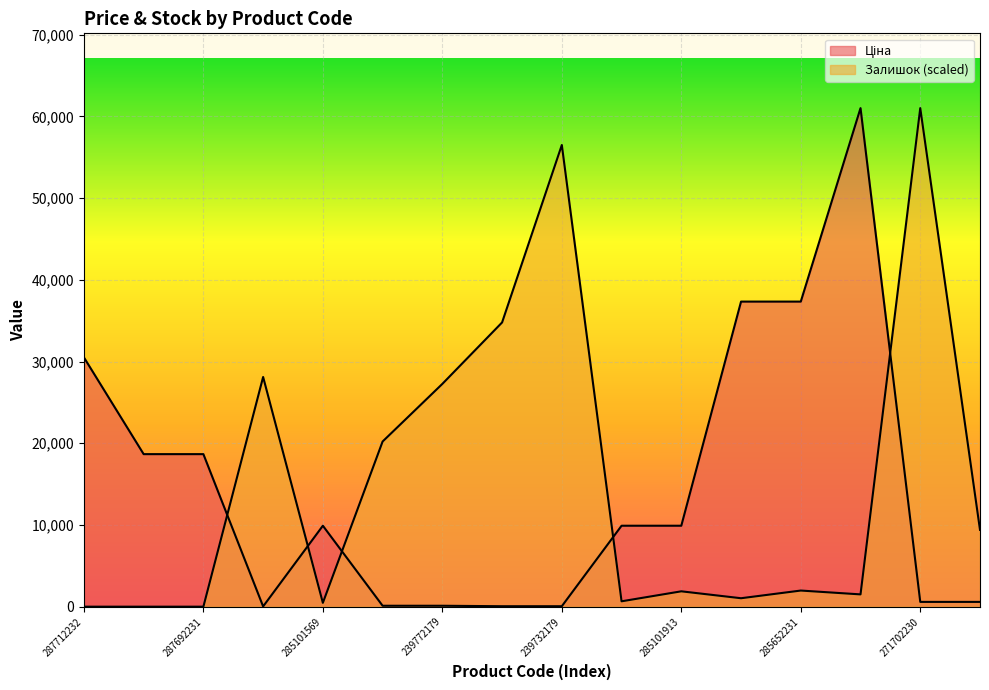

List the series in order of their peak value, highest first.

Ціна, Залишок